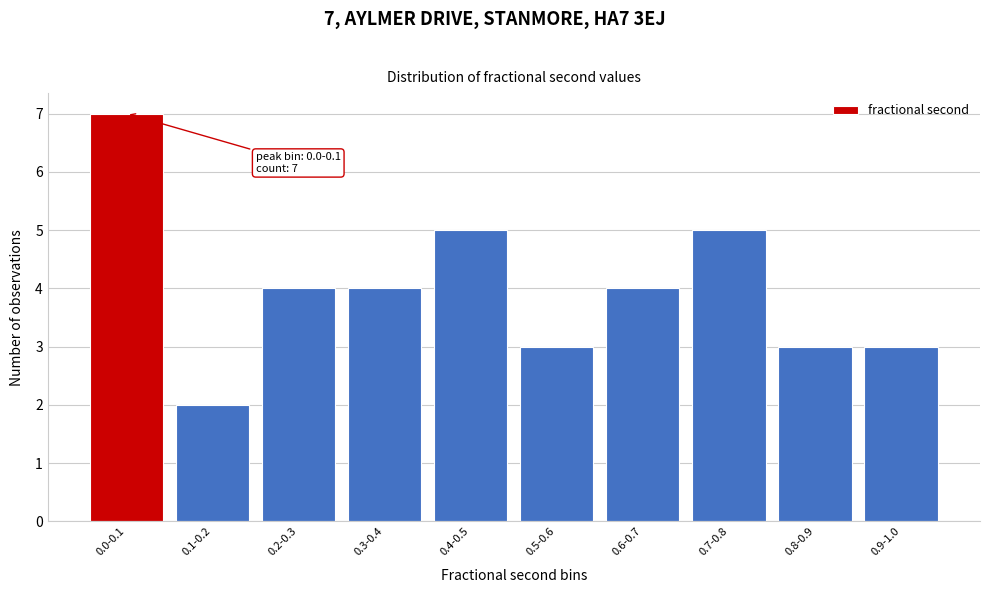

Reading right to left, list all the values displayed in this chart.

0.9-1.0=3	0.8-0.9=3	0.7-0.8=5	0.6-0.7=4	0.5-0.6=3	0.4-0.5=5	0.3-0.4=4	0.2-0.3=4	0.1-0.2=2	0.0-0.1=7